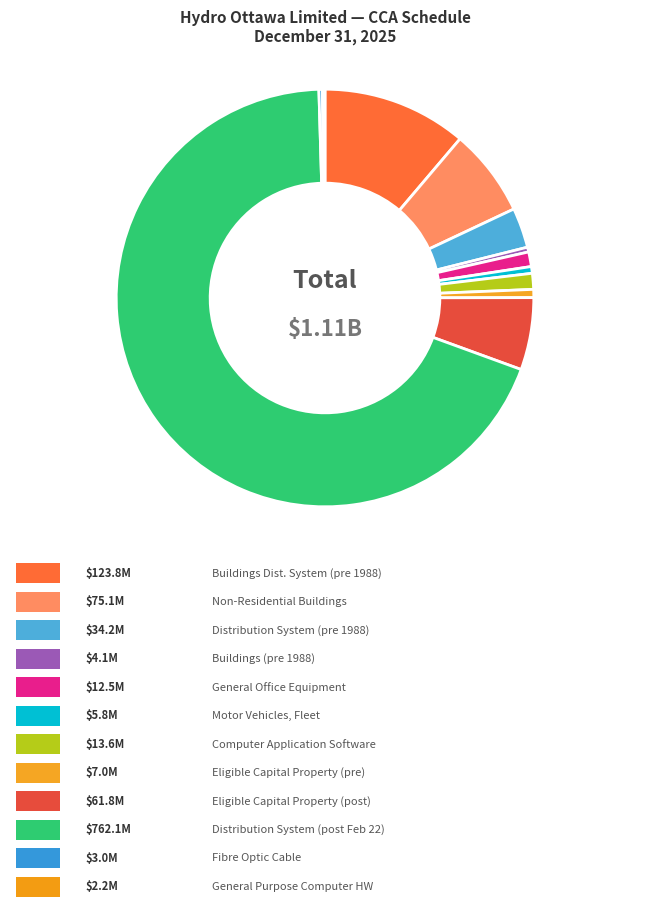

Is there a majority slice in this chart?

Yes